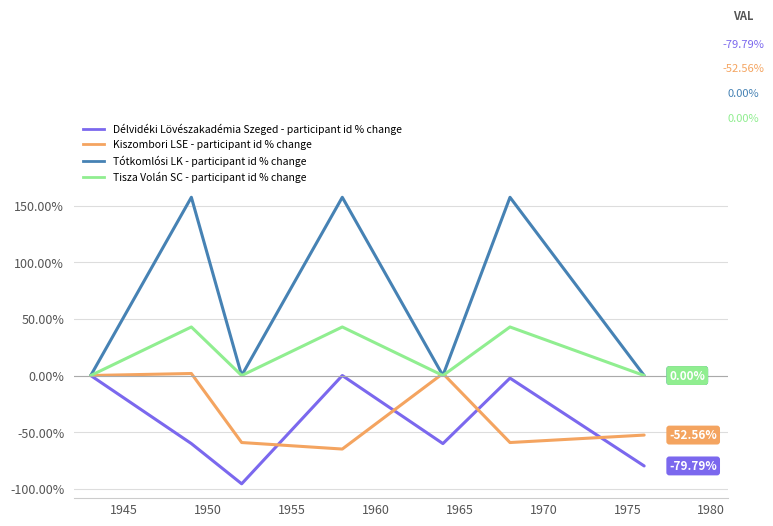

How many lines are shown in the chart?

4